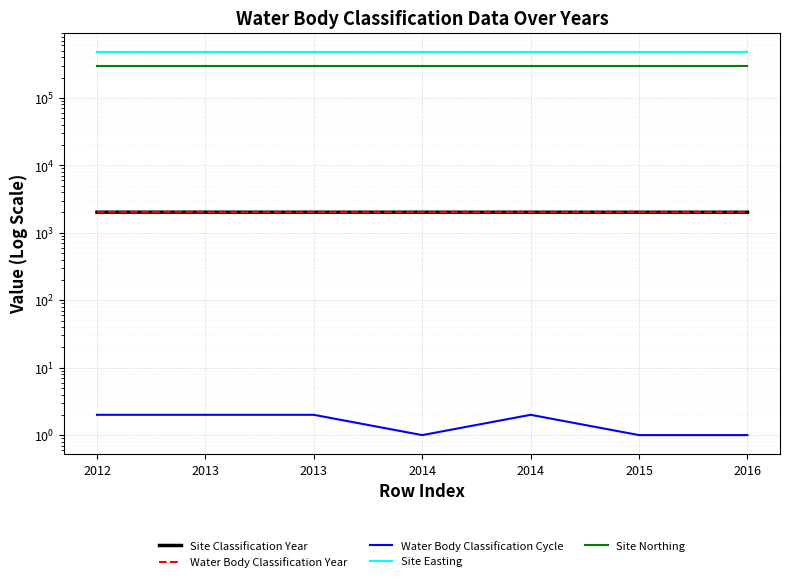

What is the total value across all series at 2015?

777524